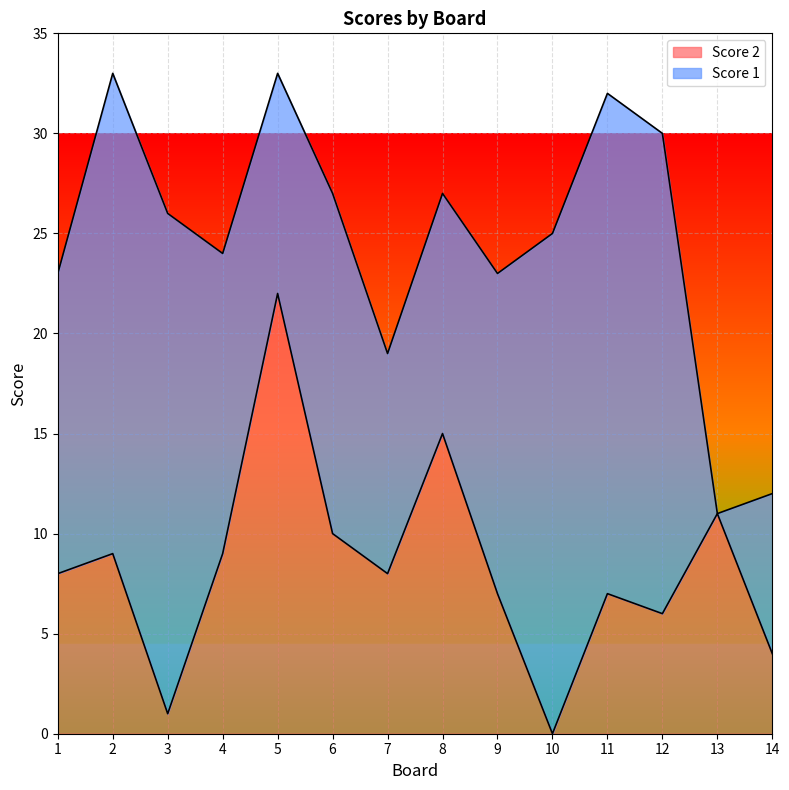

At which label does Score 2 reach its peak?

5